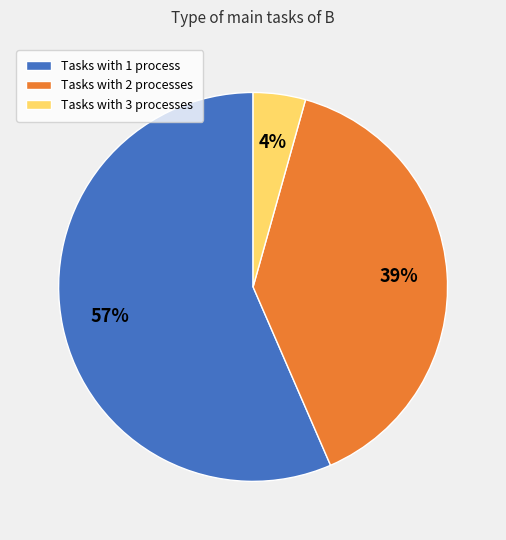

Rank the categories by value from lowest to highest.

Tasks with 3 processes, Tasks with 2 processes, Tasks with 1 process